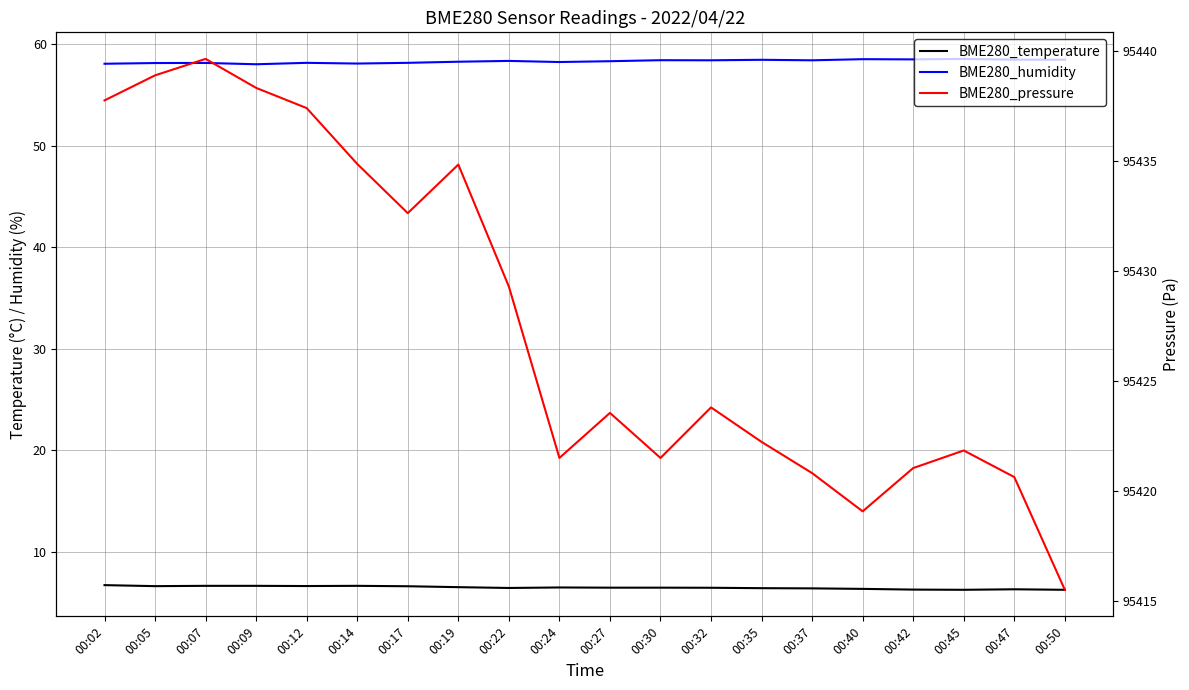

At which category is the sum across all series the highest?

00:07